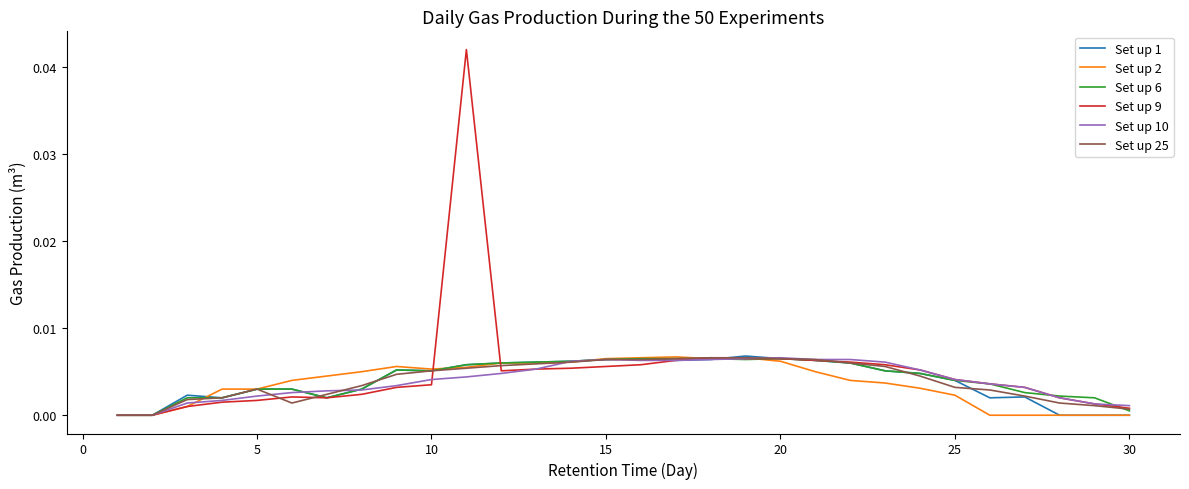

Which series has the largest range (max minus min)?

Set up 9